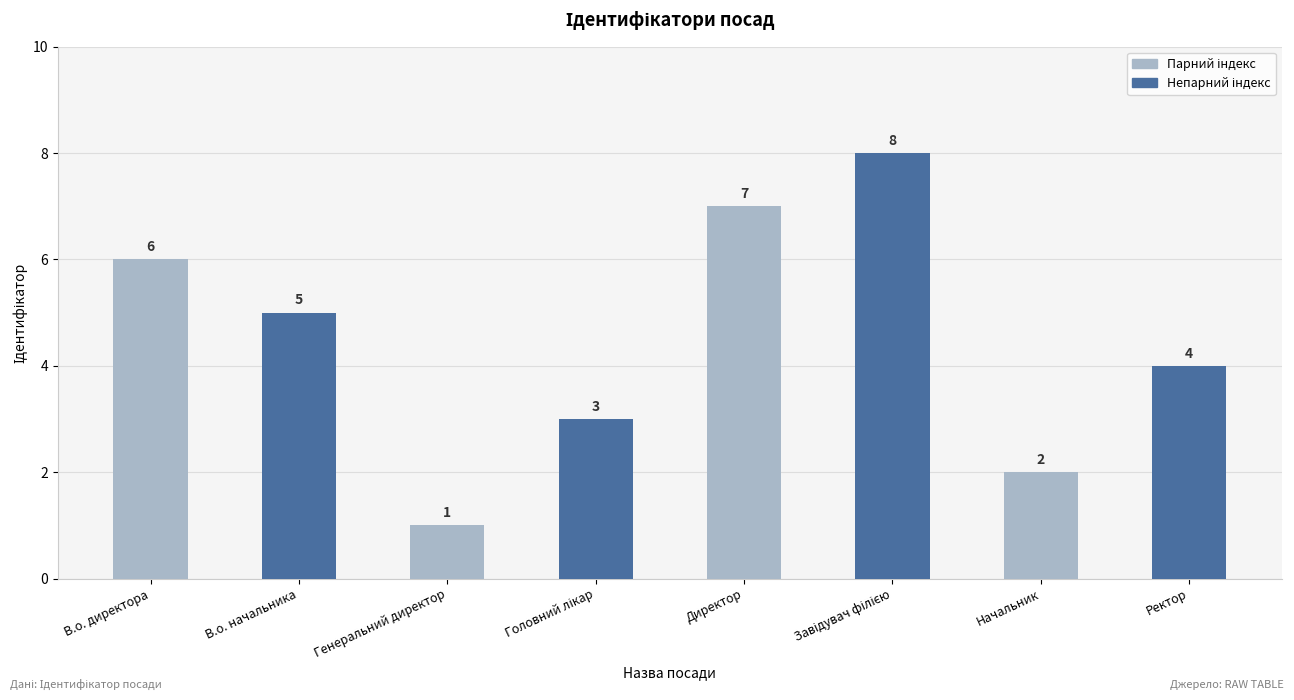

What is the label of the 2nd bar from the left?

В.о. начальника